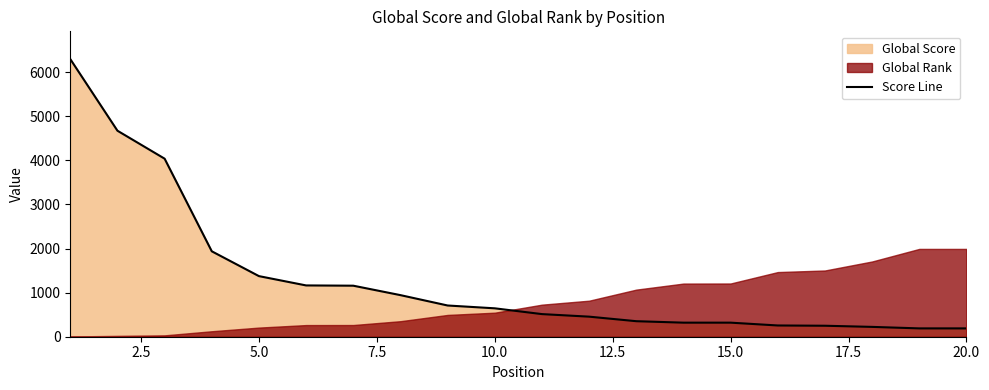

Count the number of values greater than 644.

9